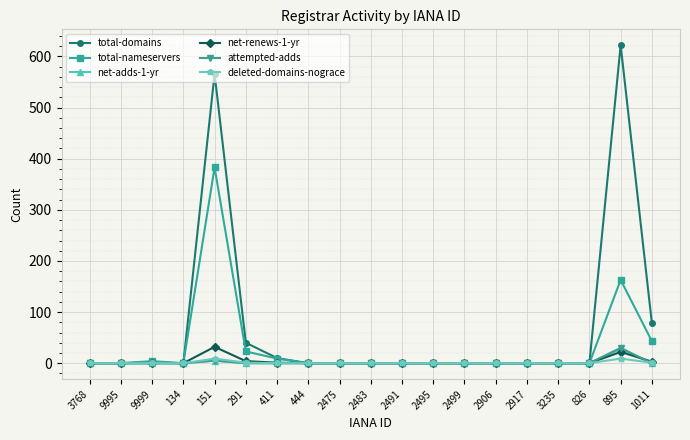

Is the value of attempted-adds at 895 greater than the value of total-nameservers at 2483?

Yes